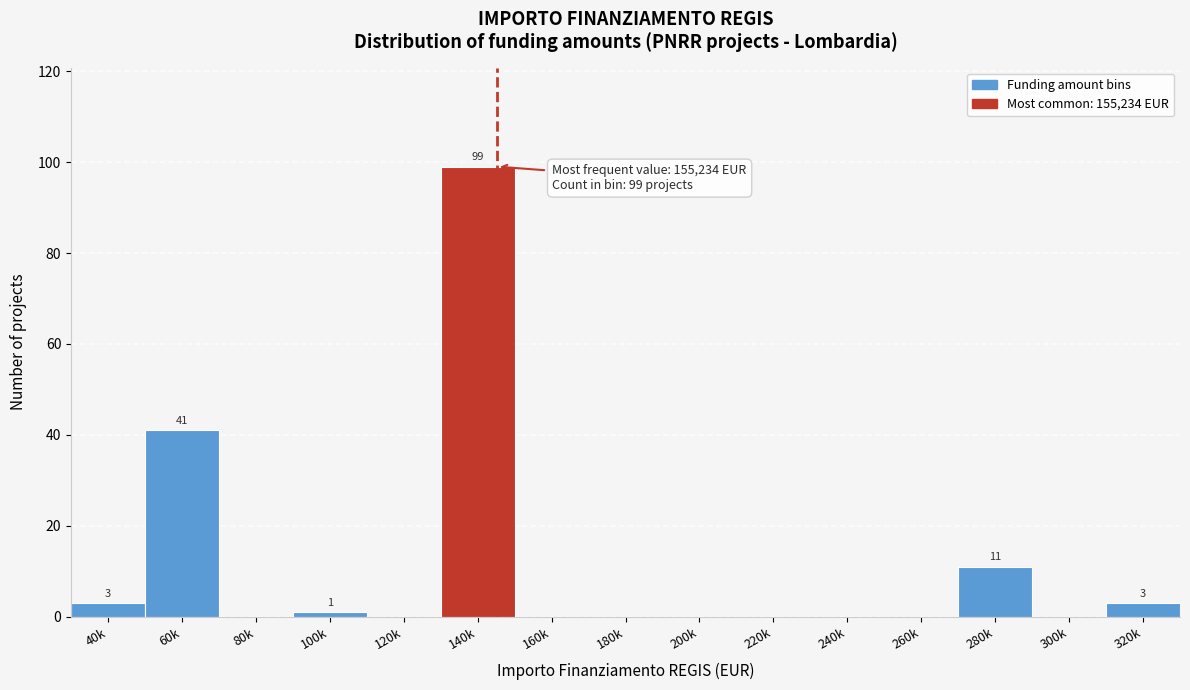

Reading left to right, transcribe all the data shown in this chart.

40k=3	60k=41	80k=0	100k=1	120k=0	140k=99	160k=0	180k=0	200k=0	220k=0	240k=0	260k=0	280k=11	300k=0	320k=3